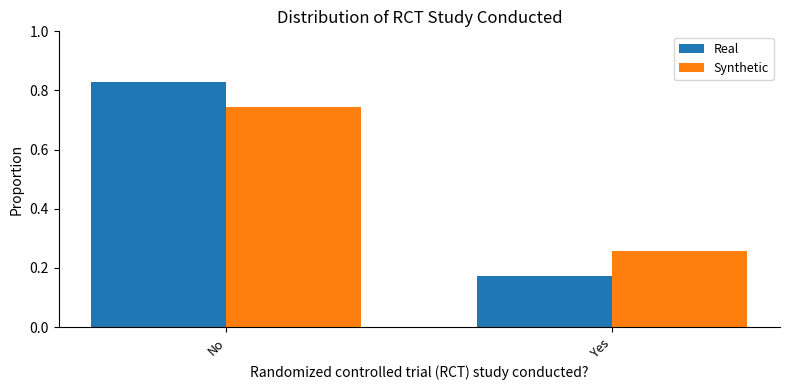

Which category has the highest value across all series?

No